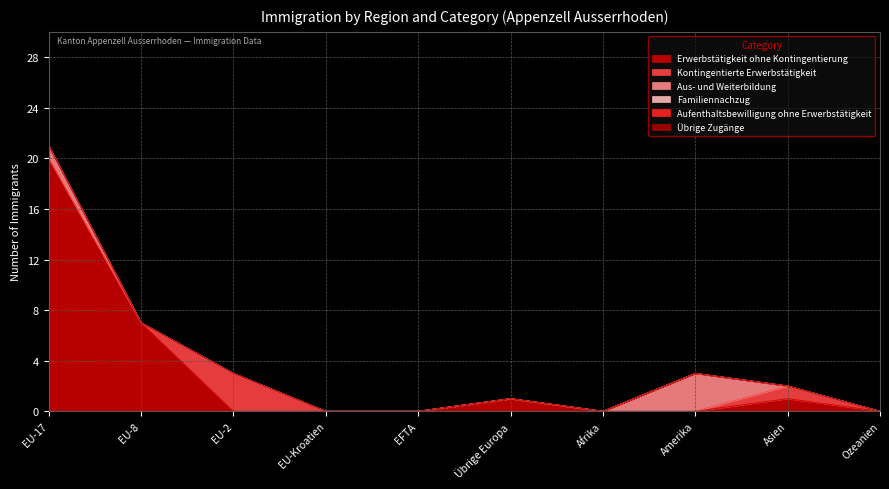

What are all the series names shown in the legend?

Erwerbstätigkeit ohne Kontingentierung, Kontingentierte Erwerbstätigkeit, Aus- und Weiterbildung, Familiennachzug, Aufenthaltsbewilligung ohne Erwerbstätigkeit, Übrige Zugänge